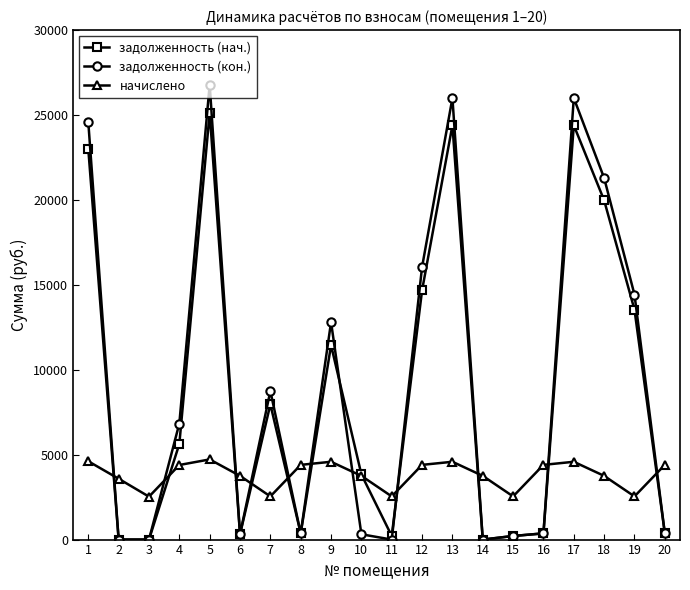

At which category is the sum across all series the highest?

5